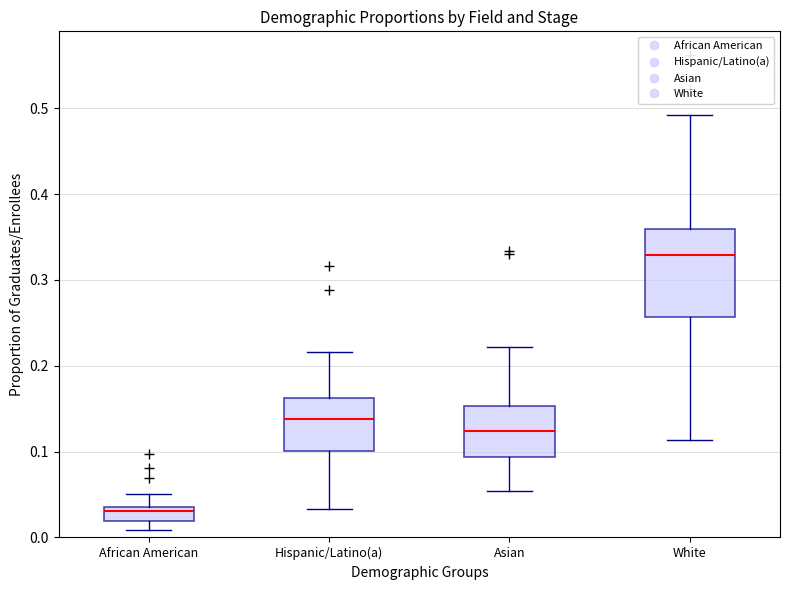

Which box is the tallest, from its lower edge to its upper edge?

White